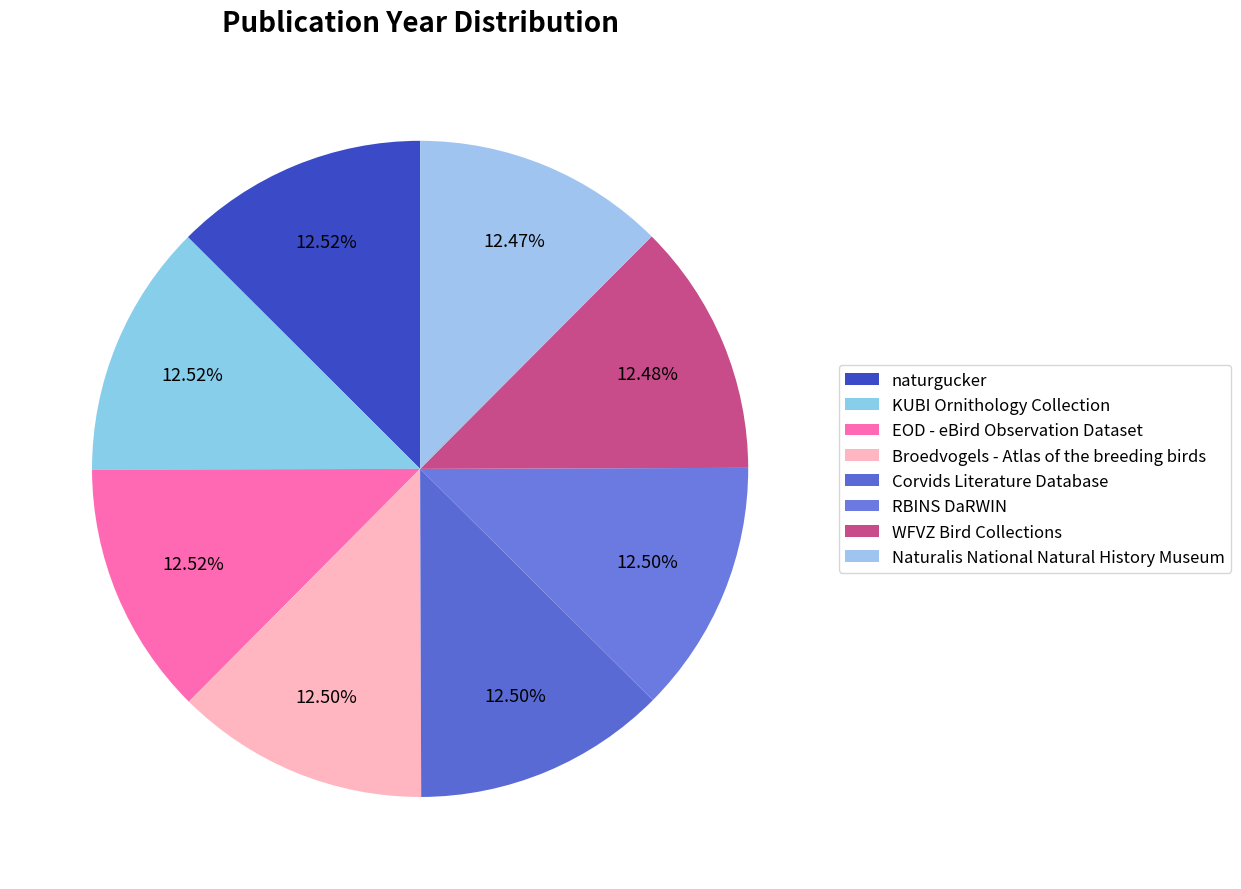

How many slices are in this pie chart?

8